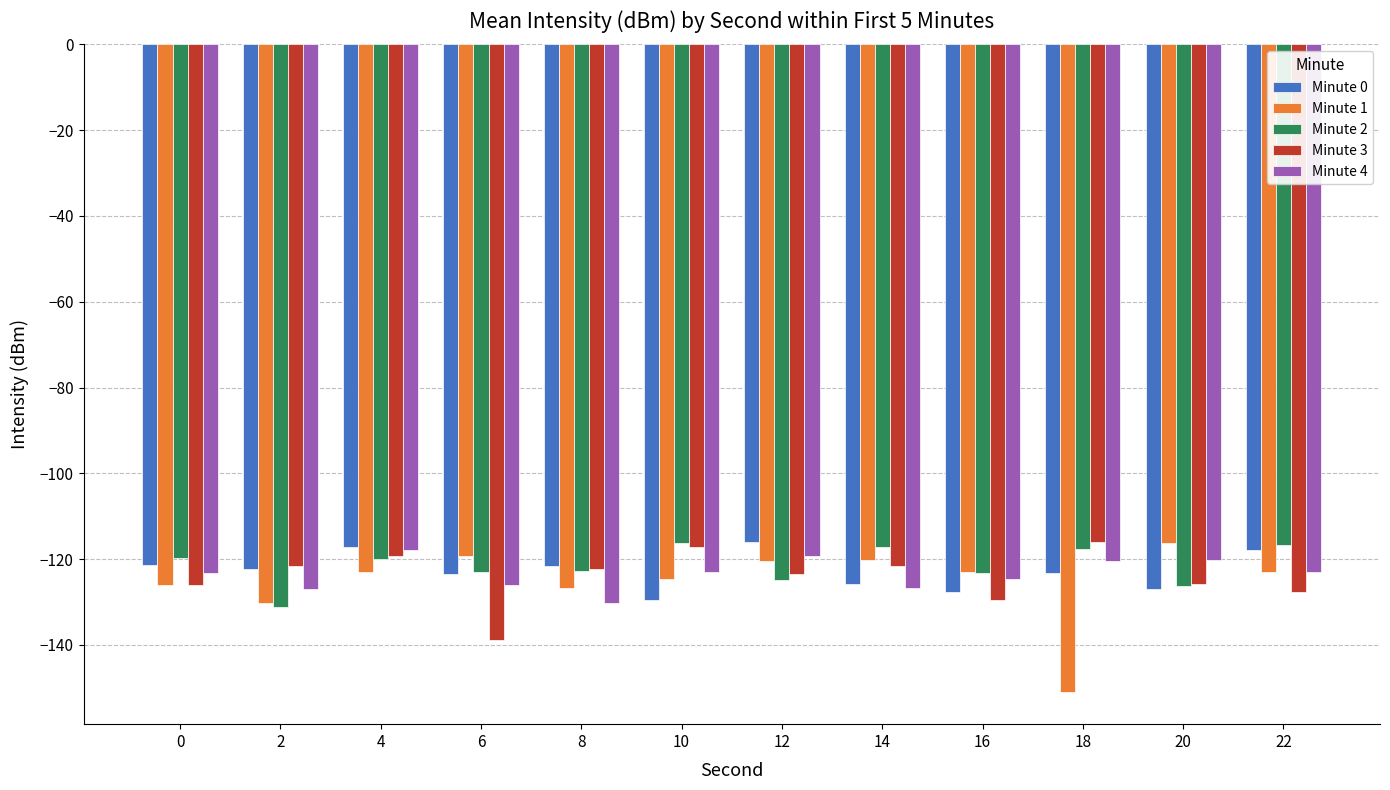

At which label does Minute 1 reach its minimum?

18